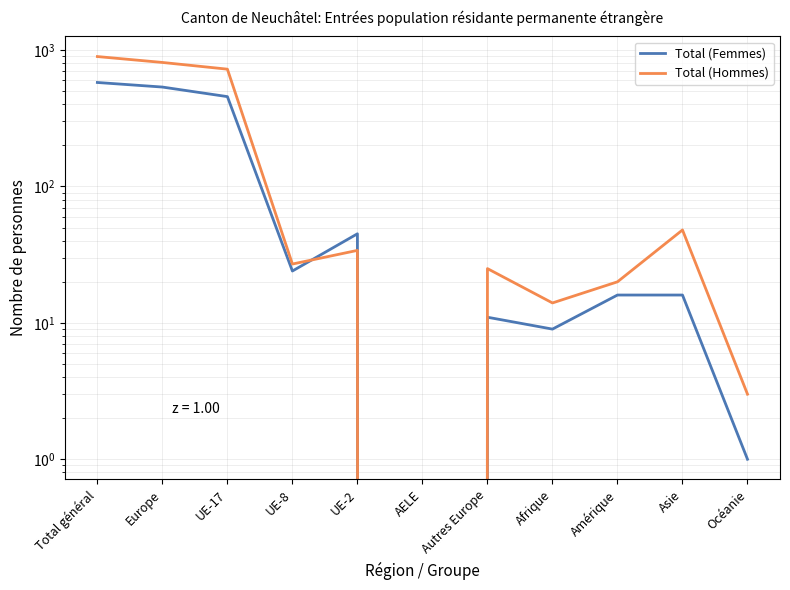

What are all the series names shown in the legend?

Total (Femmes), Total (Hommes)